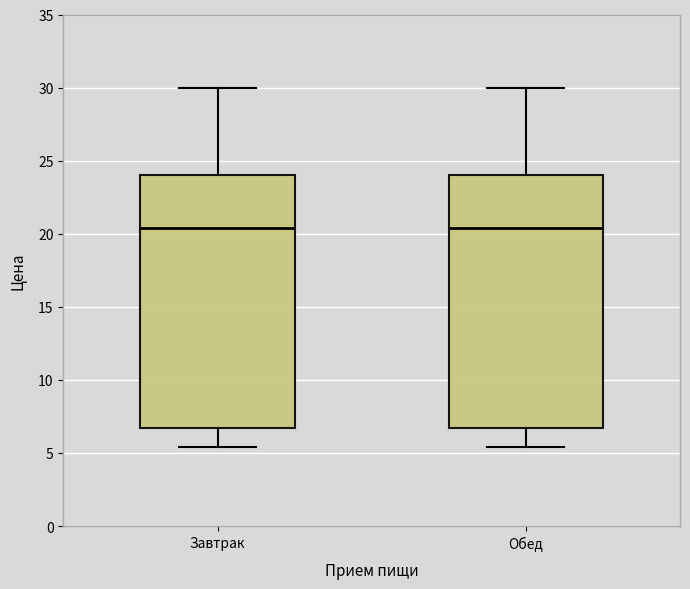

Reading left to right, transcribe this box plot: for each box, give where its median line is, the range the box spans, and where its two whiskers end, as read against the y-axis. The values are not printed on the chart, so give them approximately, as read against the axis.

Завтрак: median 20.5, box 6.5 to 24.0, whiskers 5.5 to 30.0
Обед: median 20.5, box 6.5 to 24.0, whiskers 5.5 to 30.0